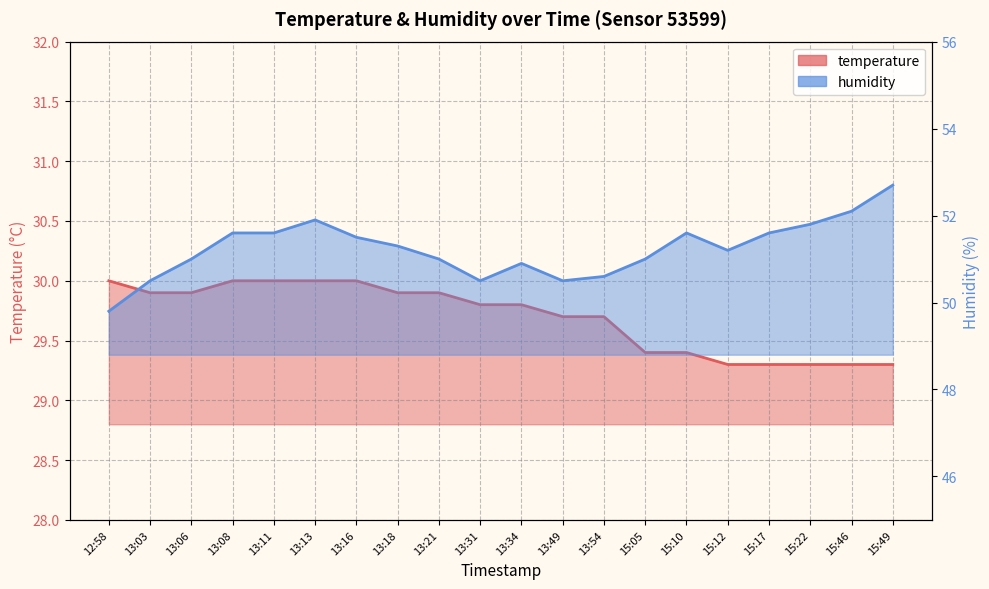

How many data points in humidity are less than 51?

6